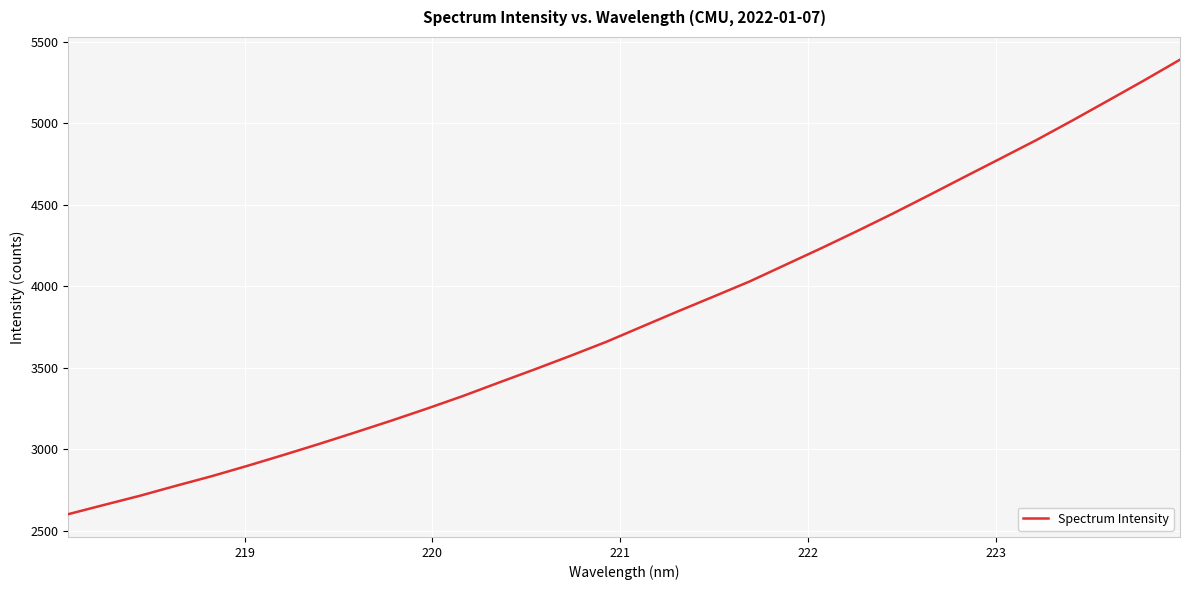

What is the difference between the maximum and minimum values?

2786.6